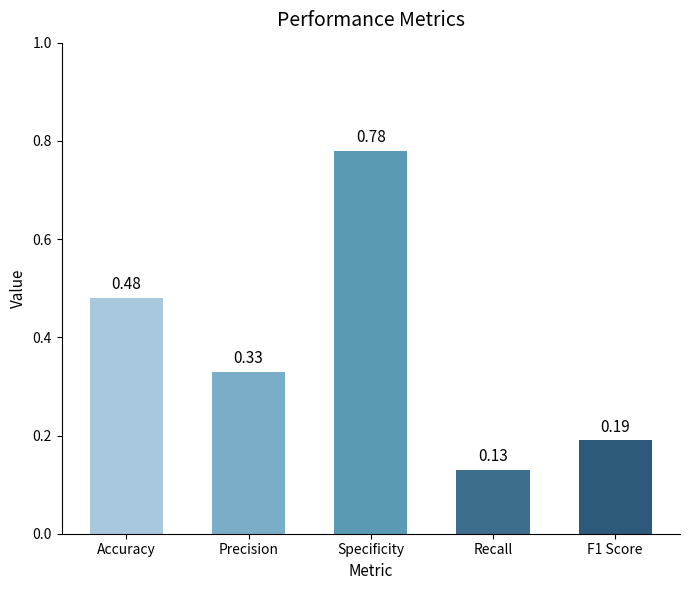

Count the values in the range 0 to 1.

5